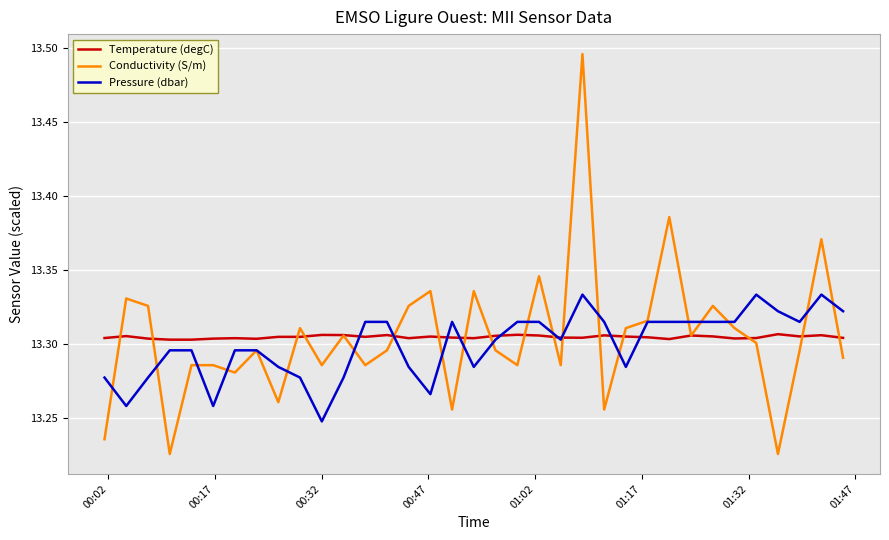

Rank the series by their maximum value, from highest to lowest.

Conductivity (S/m), Pressure (dbar), Temperature (degC)